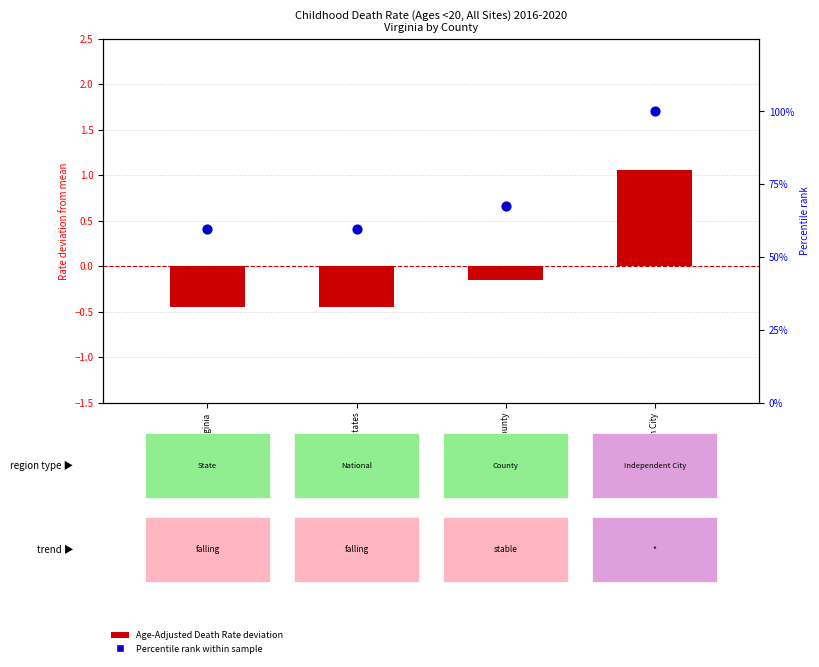

What are all the series names shown in the legend?

Age-Adjusted Death Rate deviation, Percentile rank within sample